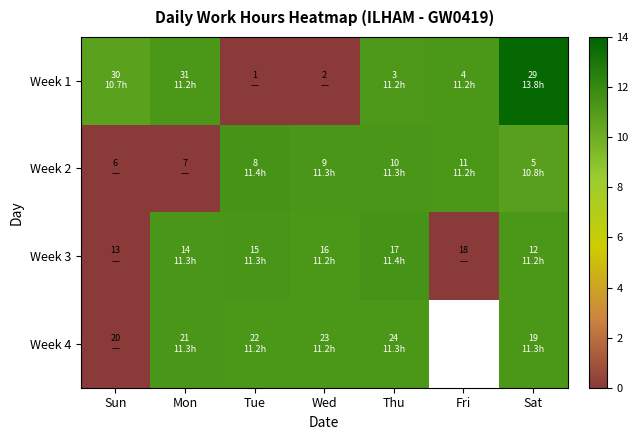

What is the difference between the Week 2 values at Mon and Tue?

11.4